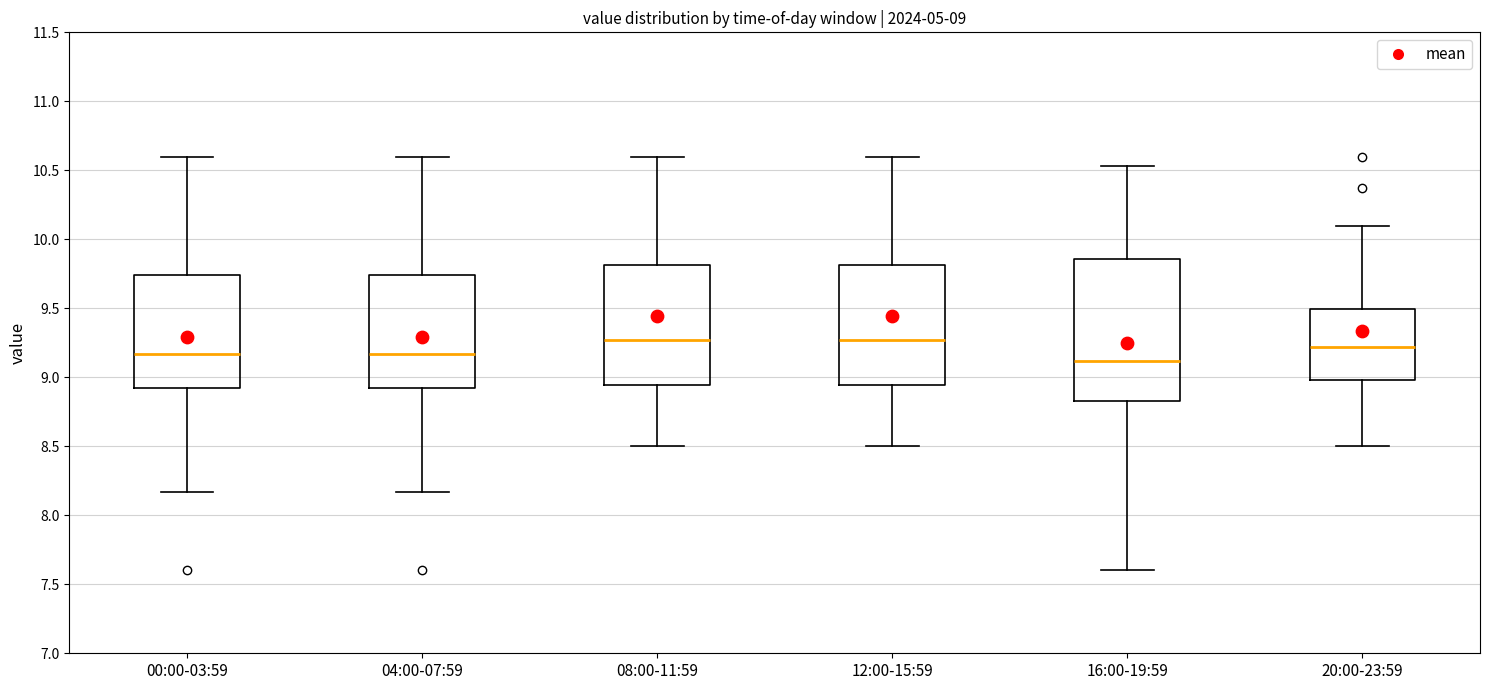

Comparing the boxes themselves (not the whiskers), which one is the tallest?

16:00-19:59